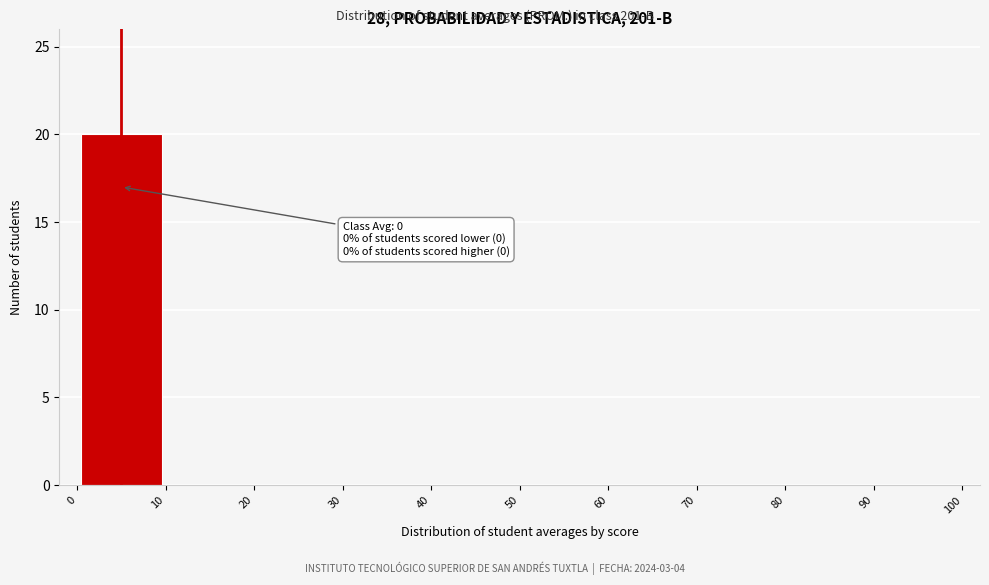

Which range on the x-axis has the tallest bar?

0 to 10